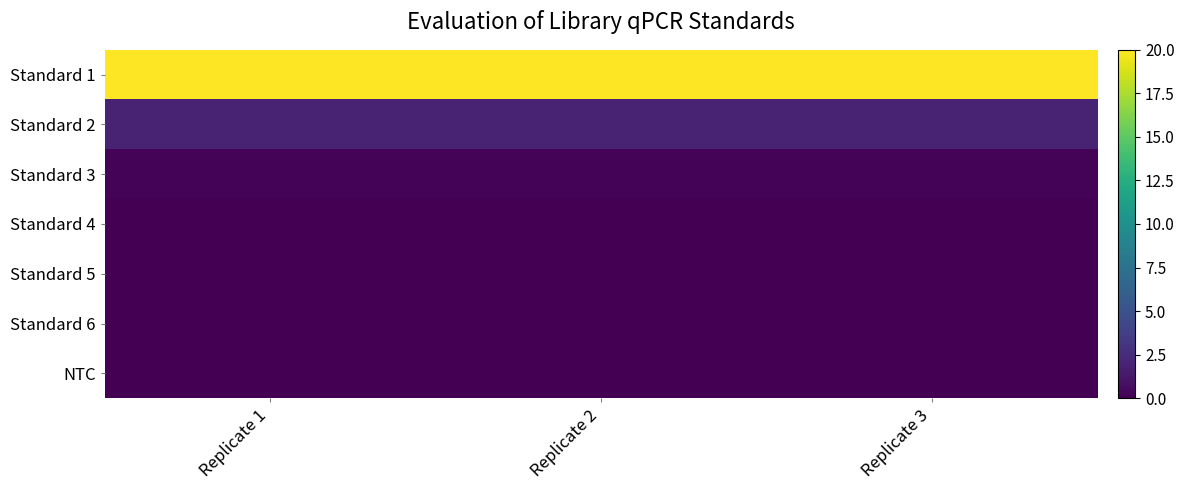

What is the difference between the highest and lowest values at Replicate 1?

20.0